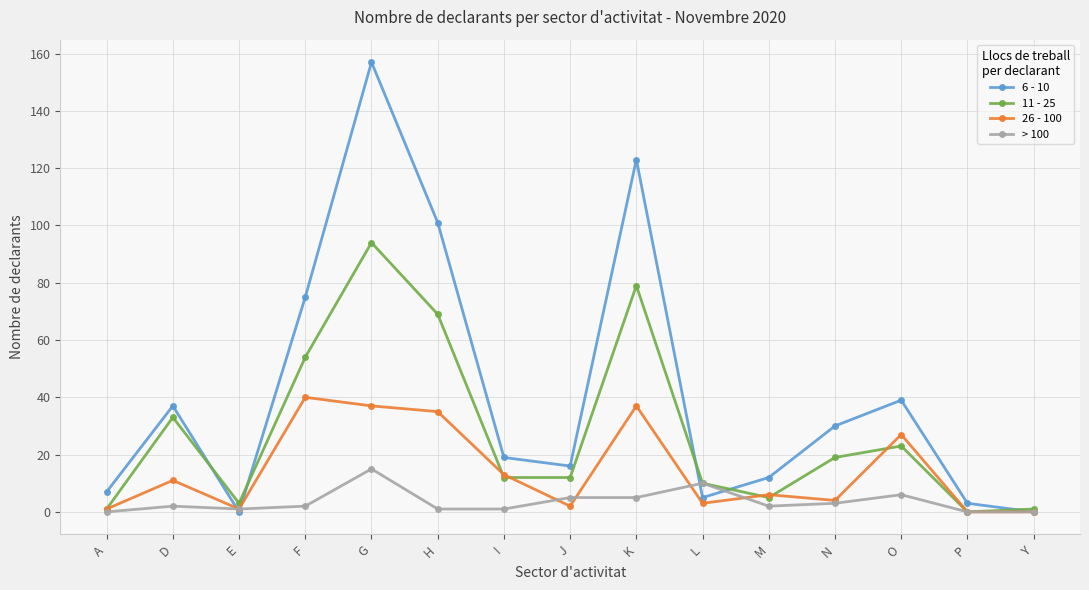

What value does the 6 - 10 series have at D, to the nearest 10?

40